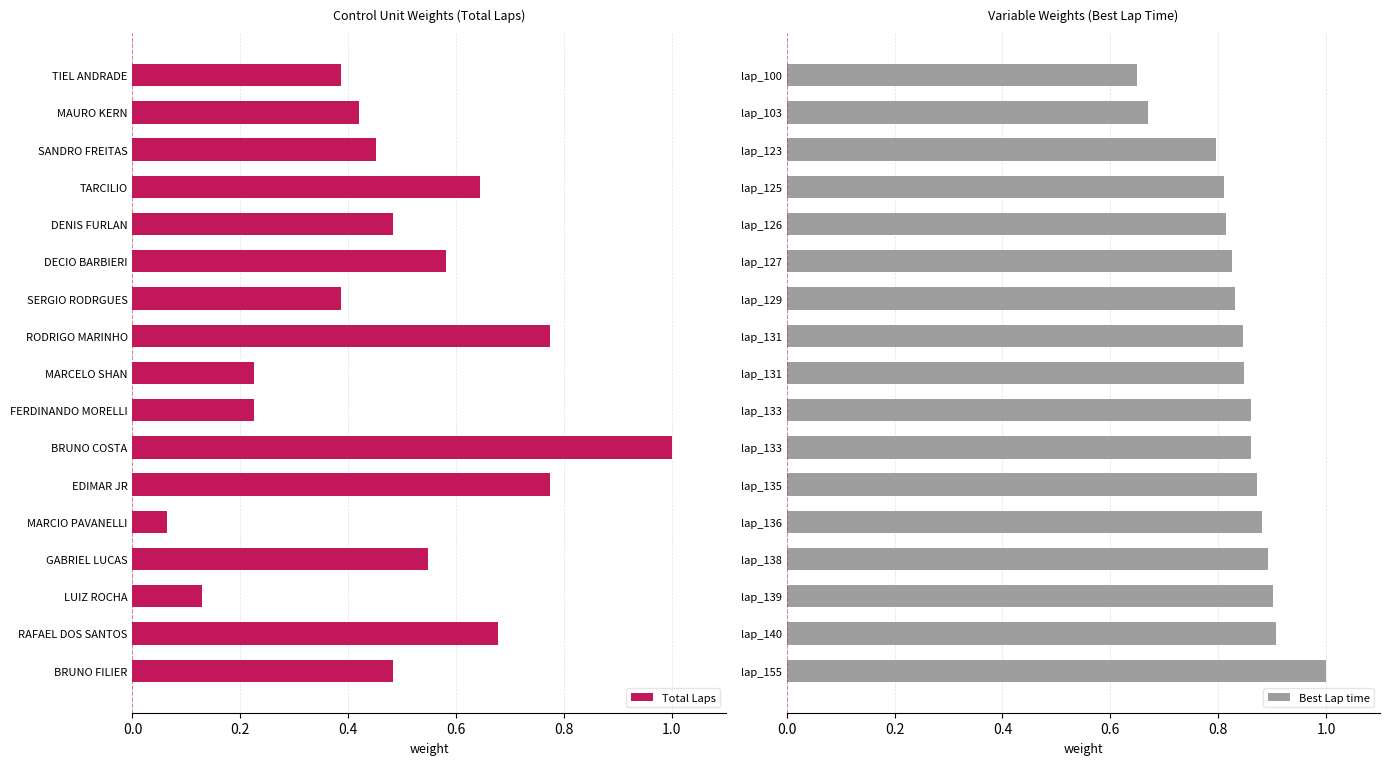

Rank the series by their maximum value, from highest to lowest.

Total Laps, Best Lap time